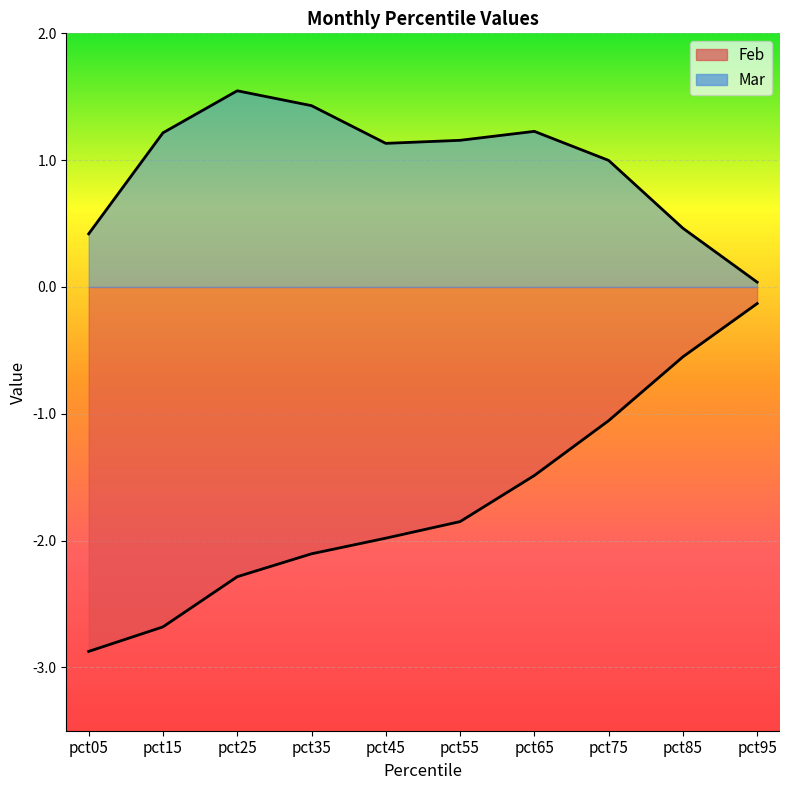

What is the difference between the second highest and second lowest values in the Mar series?

1.0